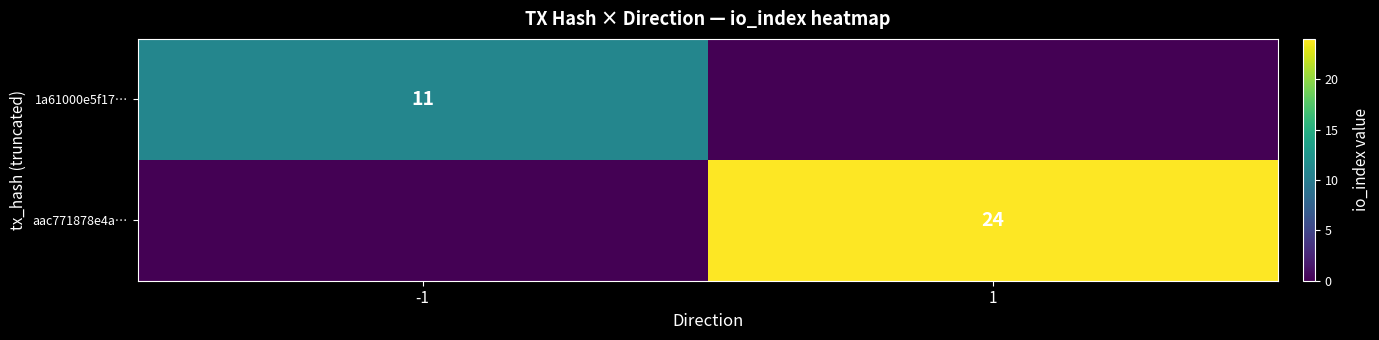

Is the value of 1a61000e5f17… at -1 greater than the value of aac771878e4a… at 1?

No